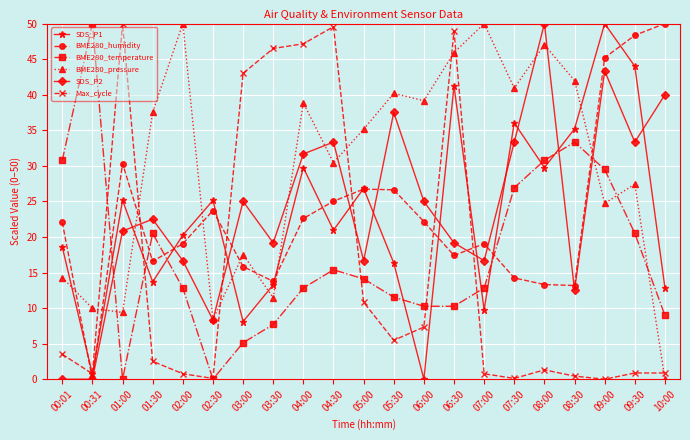

How many interior local peaks does the BME280_humidity series have?

4